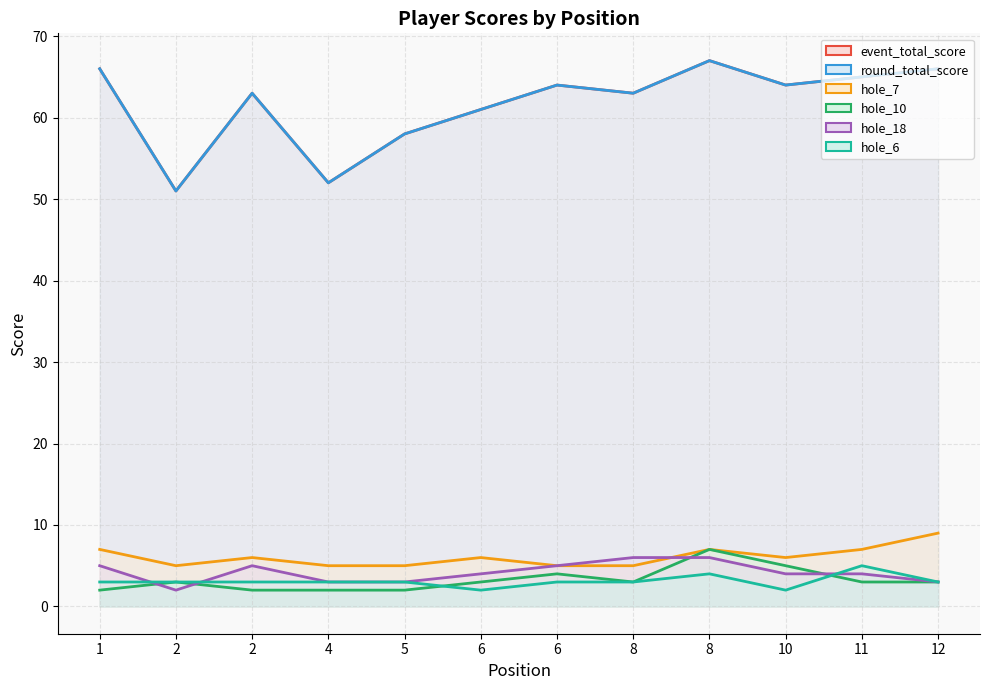

True or false: hole_6 and hole_10 intersect in this chart.

True